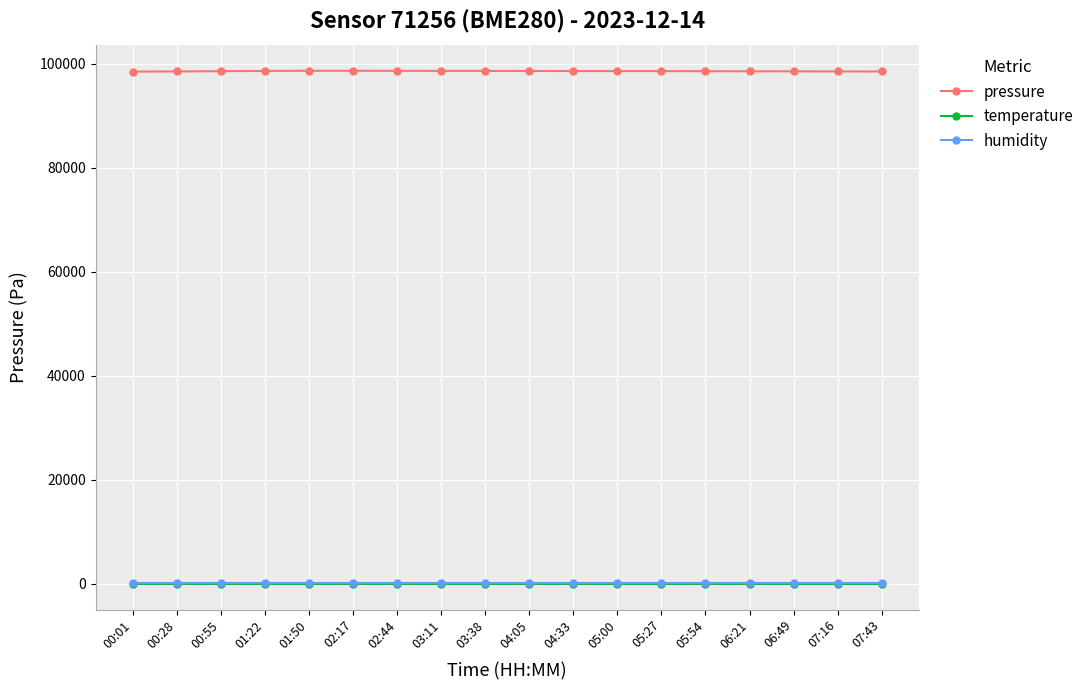

What is the total value across all series at 07:43?

98617.0